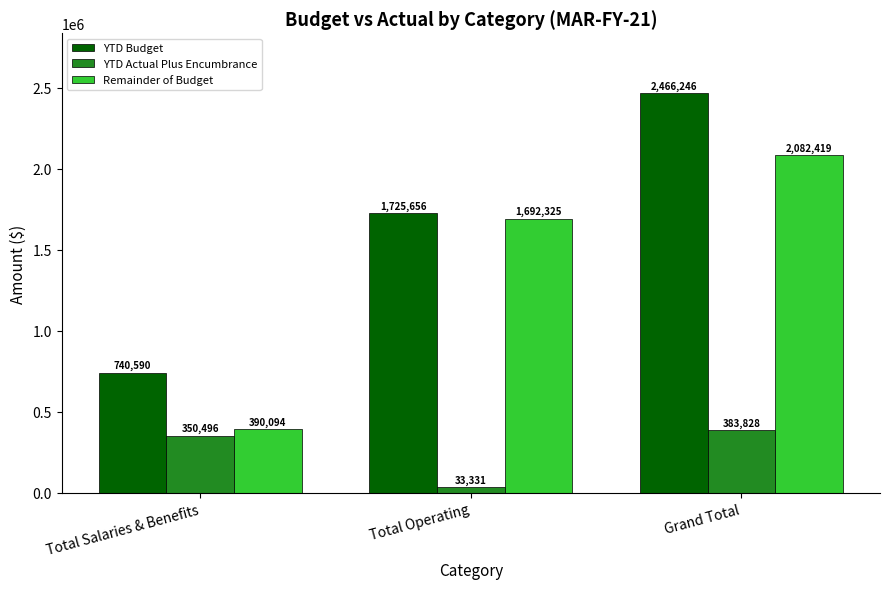

How many series are shown in this chart?

3